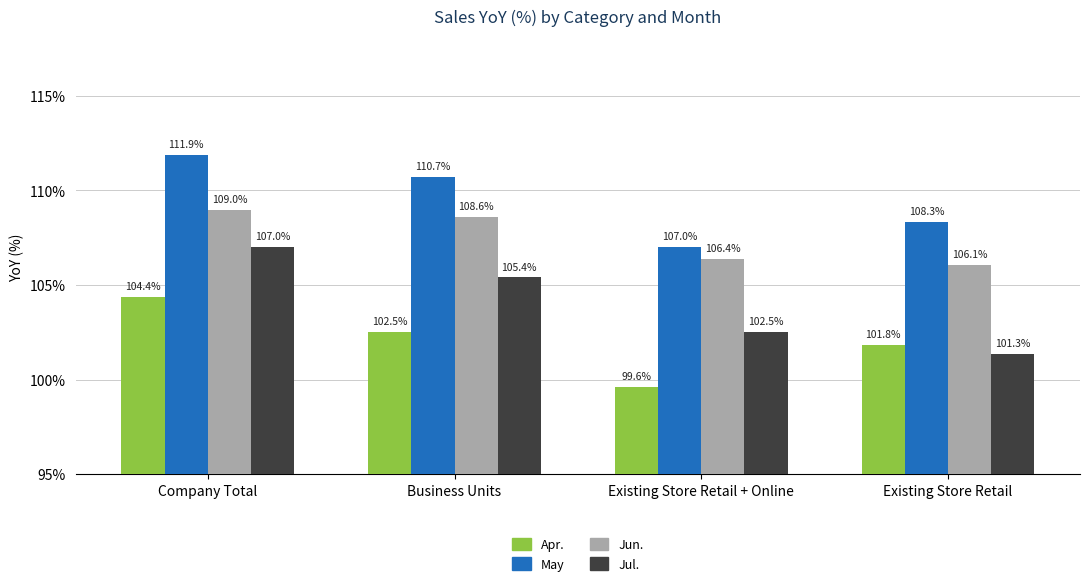

Which series has the largest range (max minus min)?

Jul.